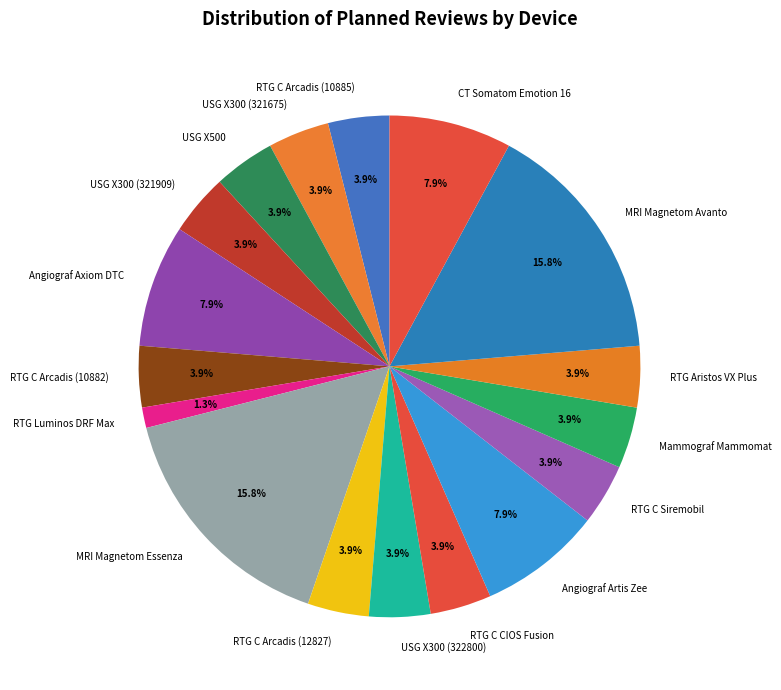

What is the smallest slice in the pie chart?

RTG Luminos DRF Max